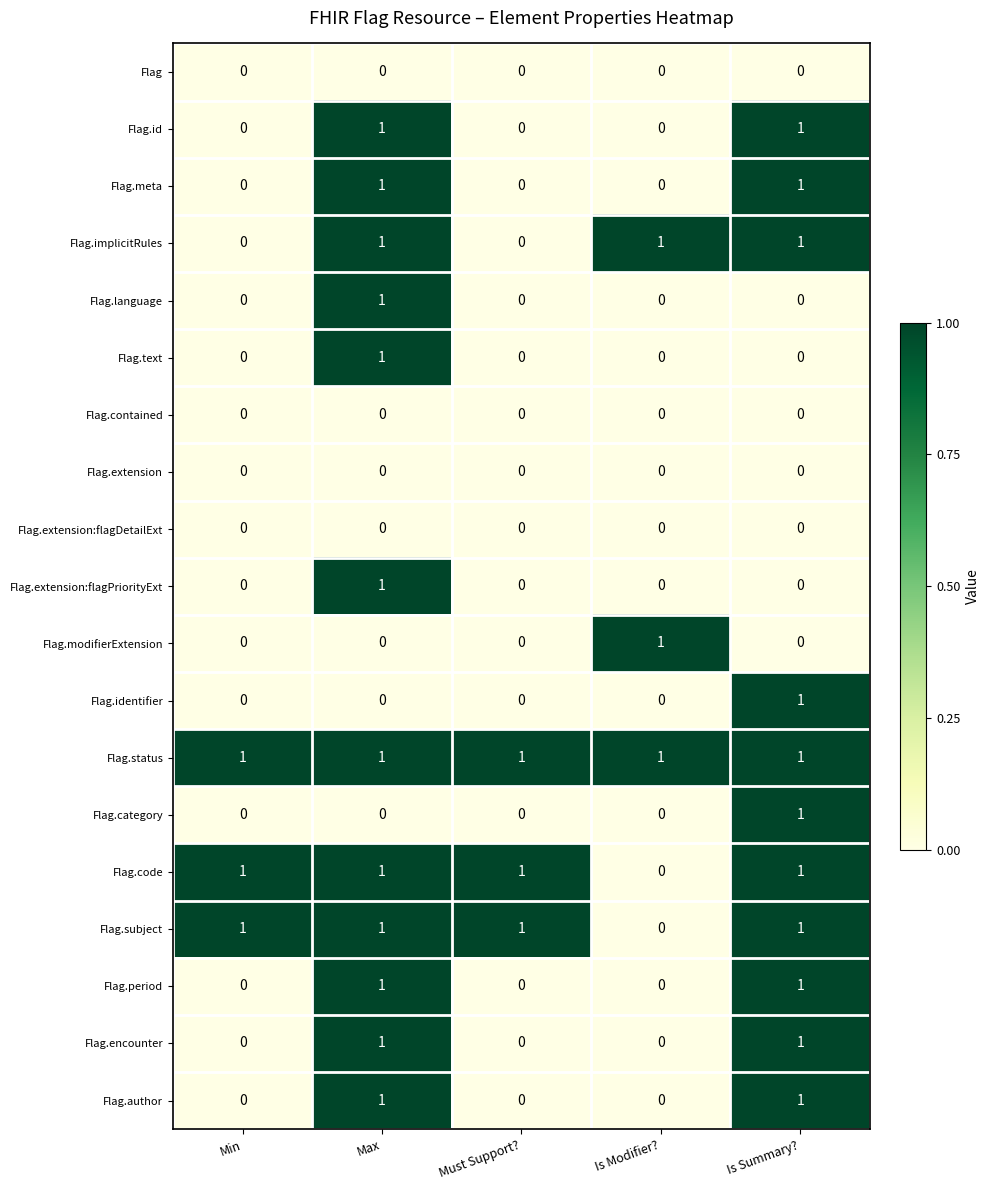

Which series has the largest total across all categories?

Flag.status